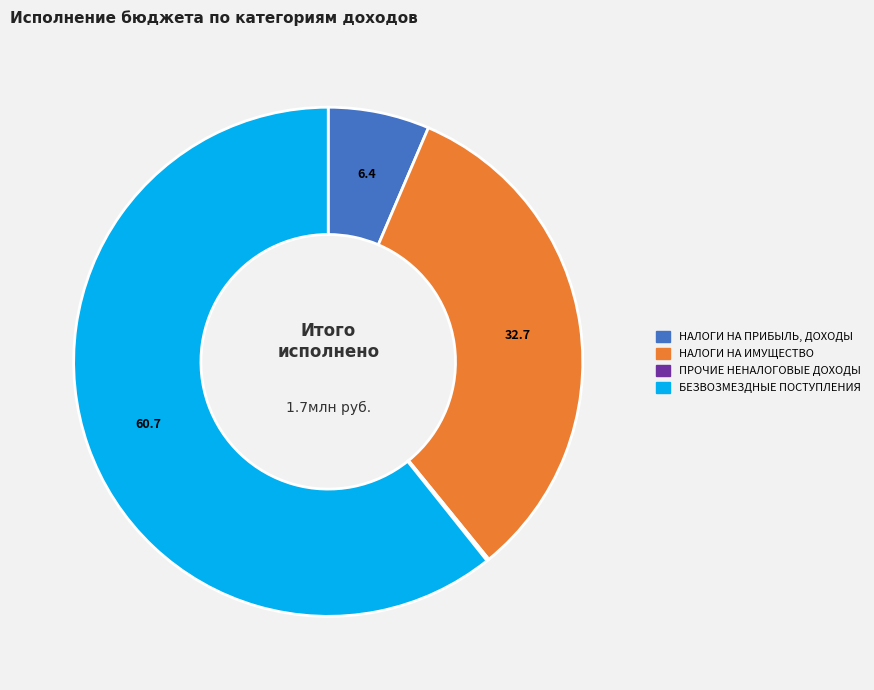

Does any single category account for the majority?

Yes